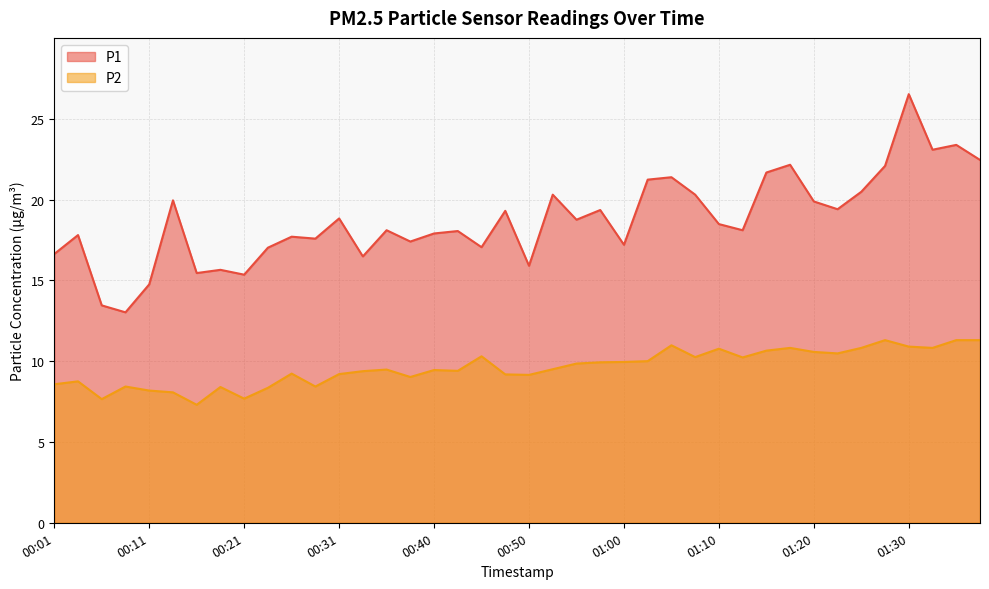

The P2 series shows 16.8 at 01:20. True or false?

False